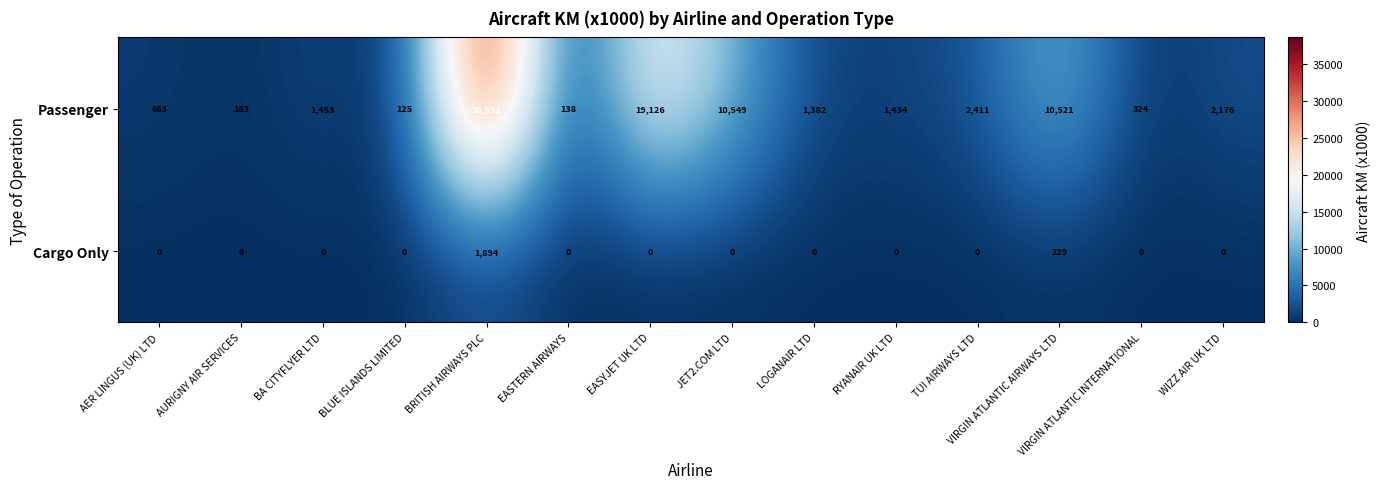

Count the number of data series in this chart.

2